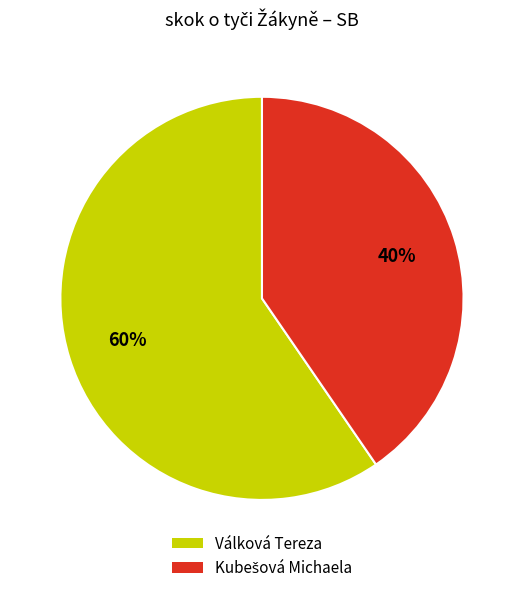

Is it true that Válková Tereza is 68% of the pie?

False